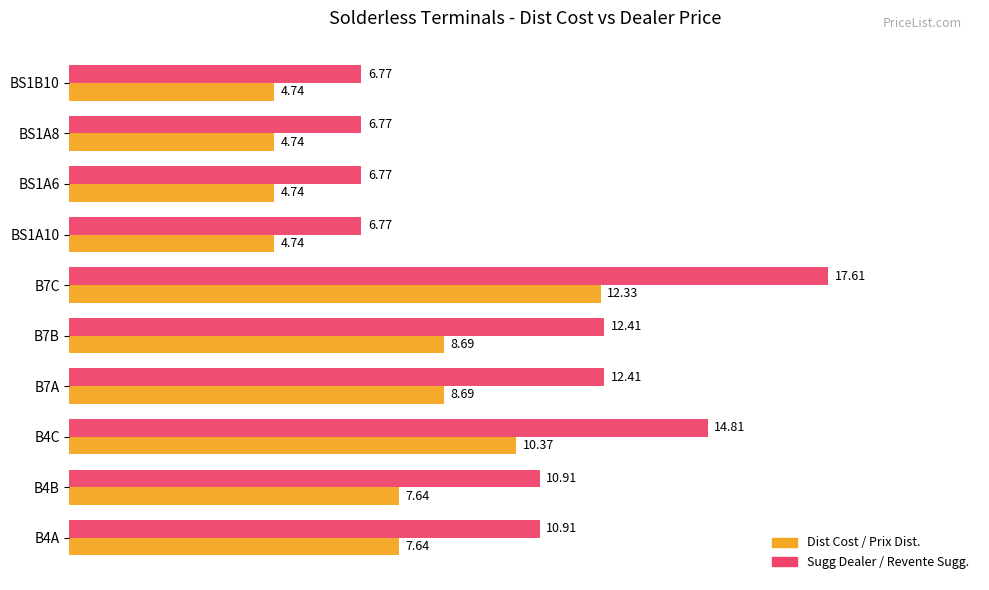

What is the difference between the second highest and second lowest values in the Dist Cost / Prix Dist. series?

5.6